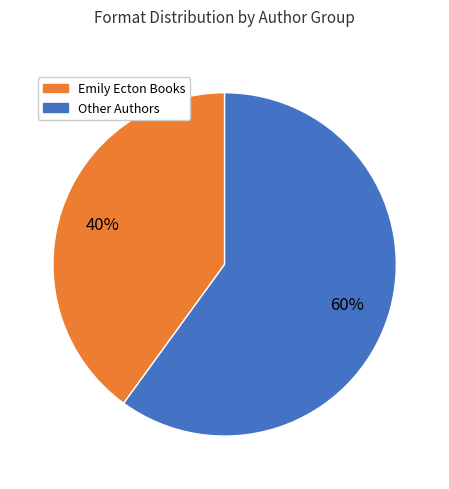

Does any single category account for the majority?

Yes